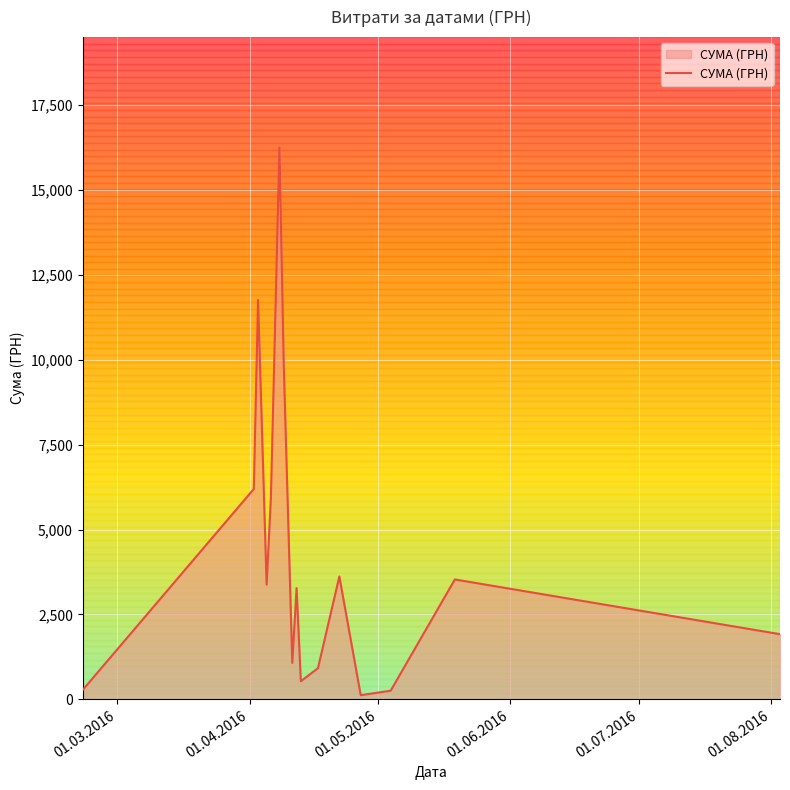

Does the chart display data point markers on the line(s)?

No